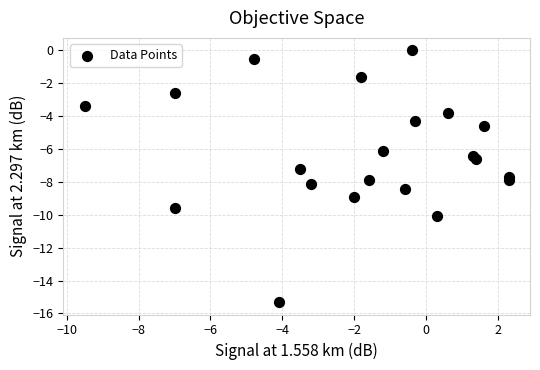

What is the range of Y values (max minus min)?

15.3